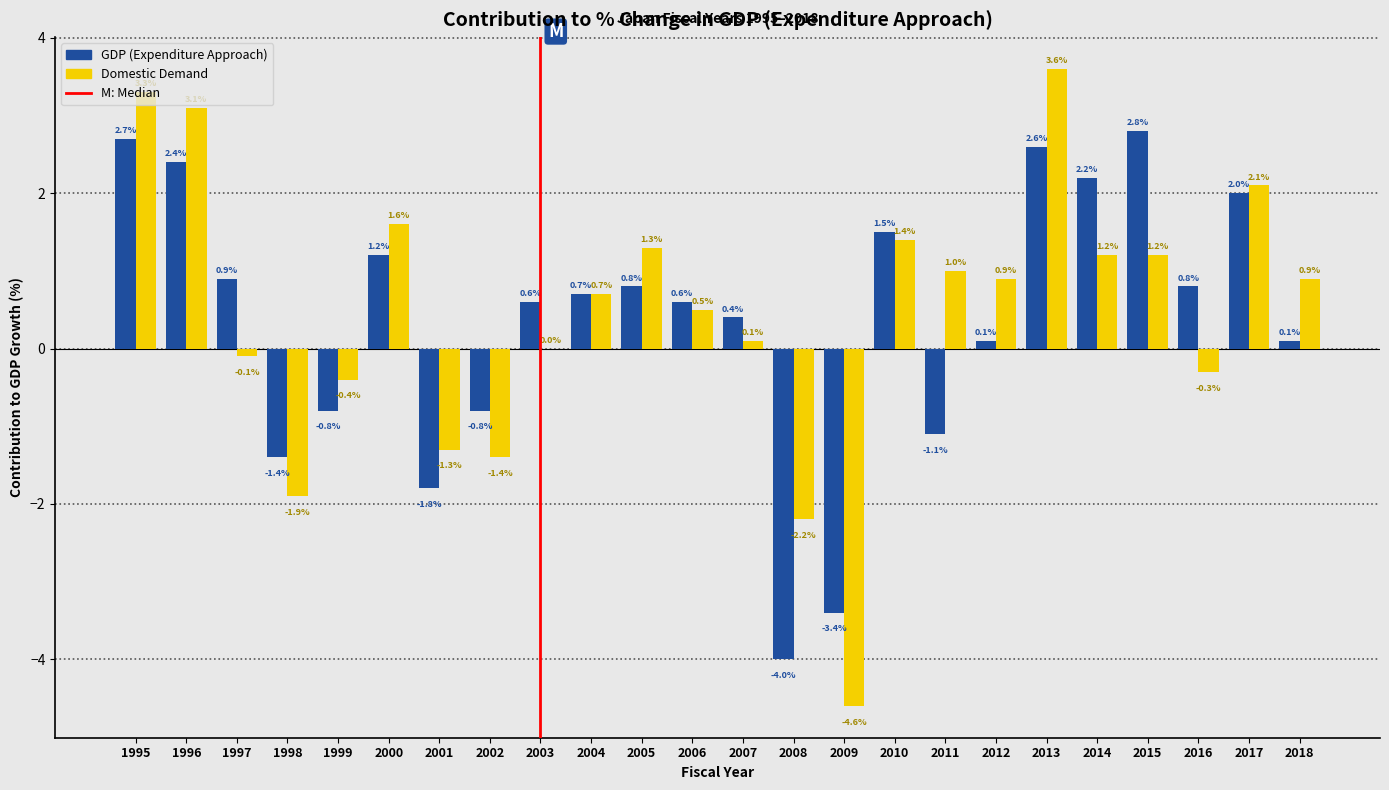

The value of Domestic Demand at 2003 is 5.1. True or false?

False